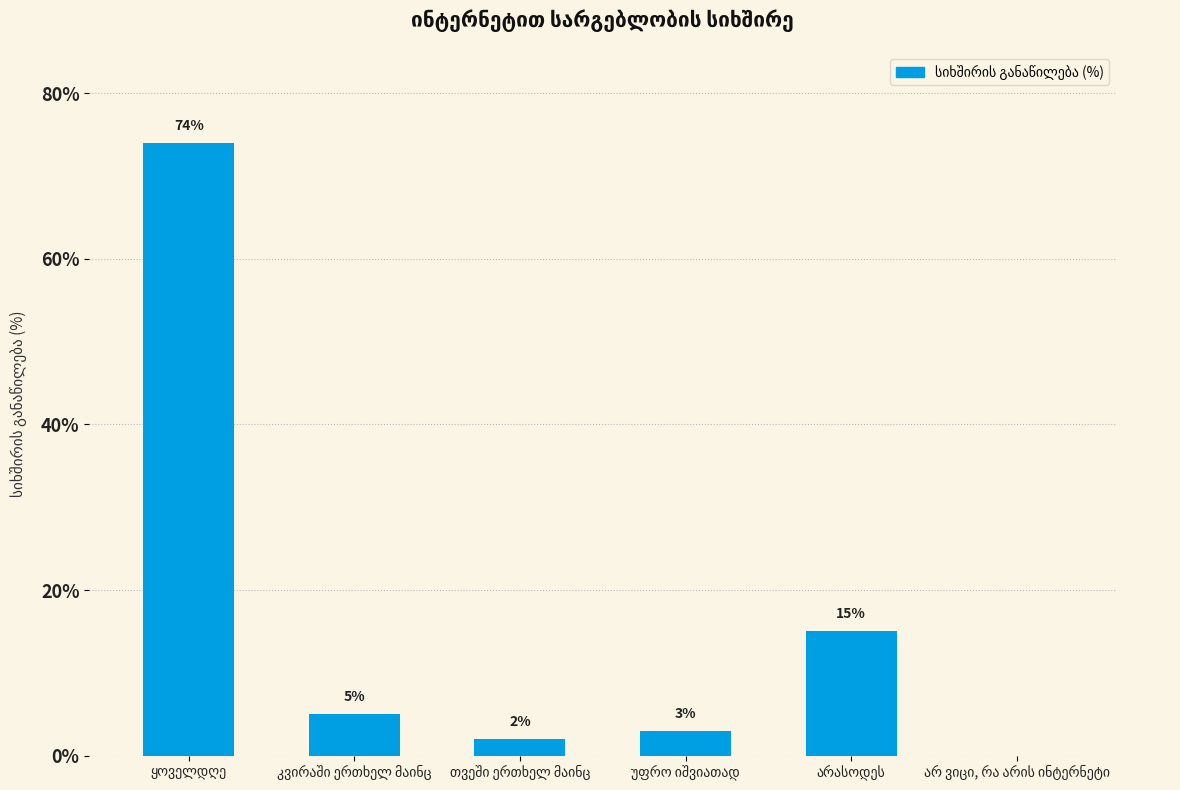

What is the sum of all values?

99